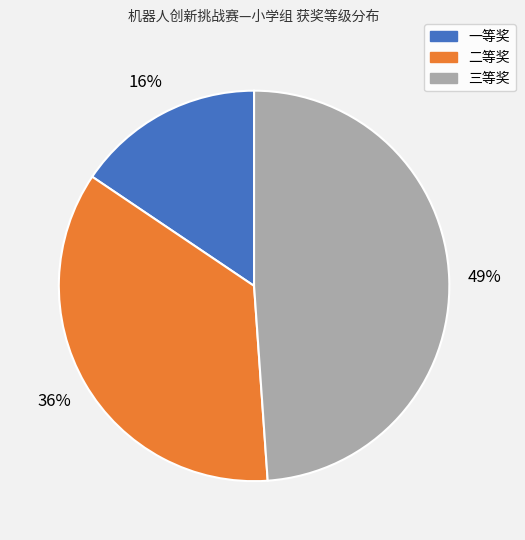

Which category has the biggest portion of the pie?

三等奖